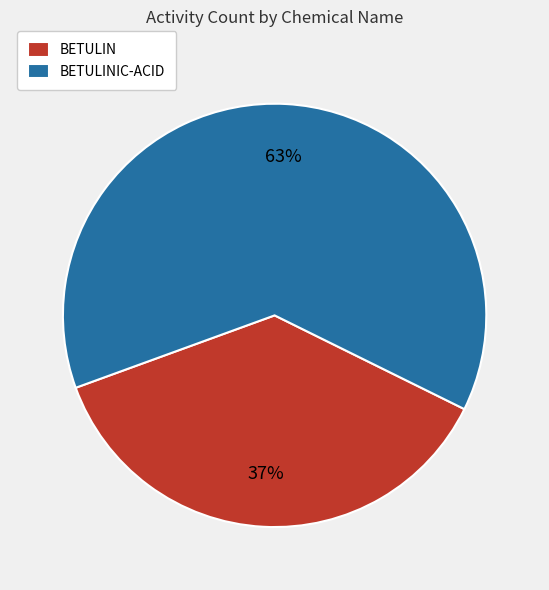

Is it true that BETULINIC-ACID is 63% of the pie?

True